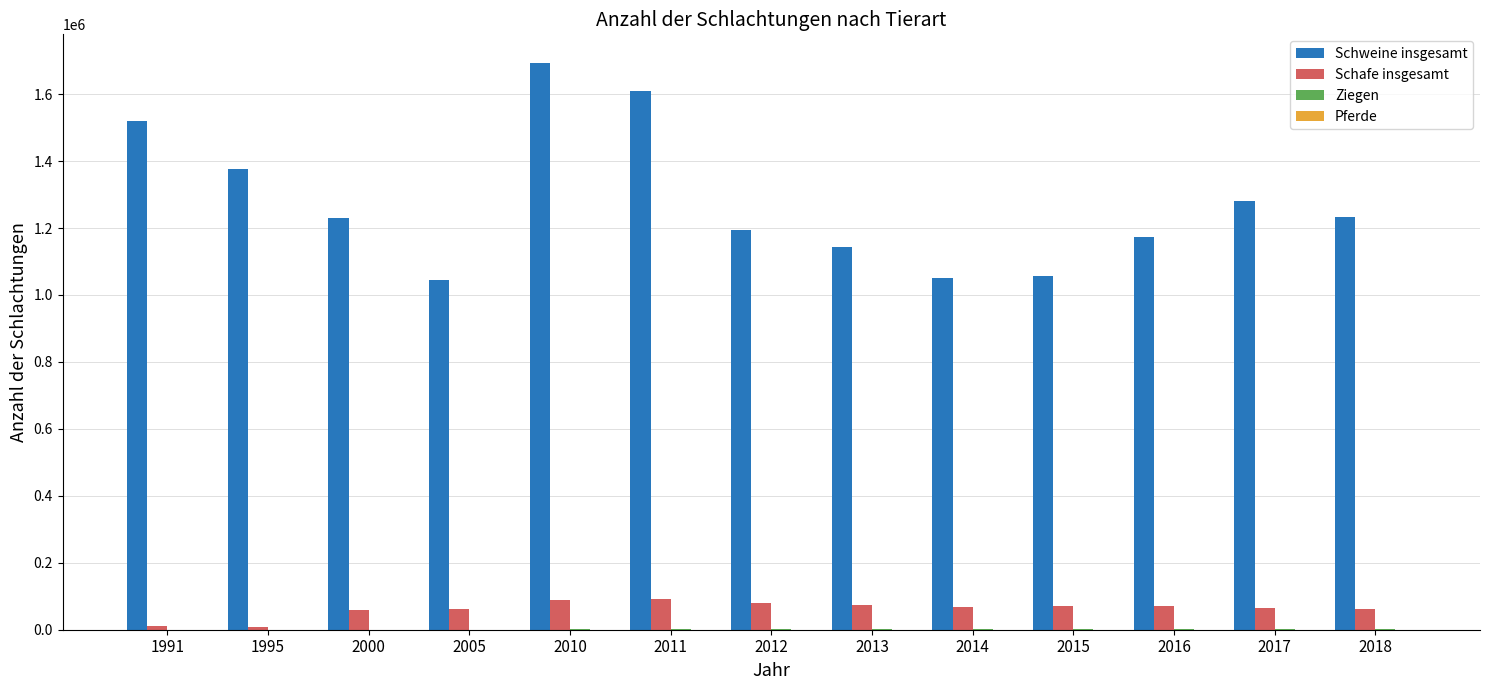

Which series changed the most between 1991 and 2000?

Schweine insgesamt